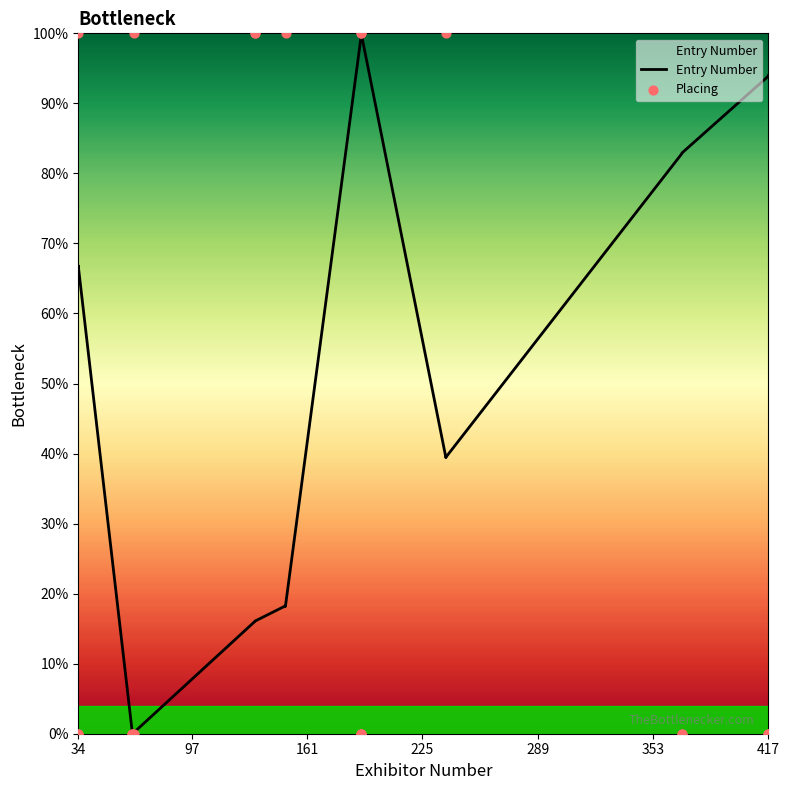

Which series has the largest Y range (max minus min)?

Placing